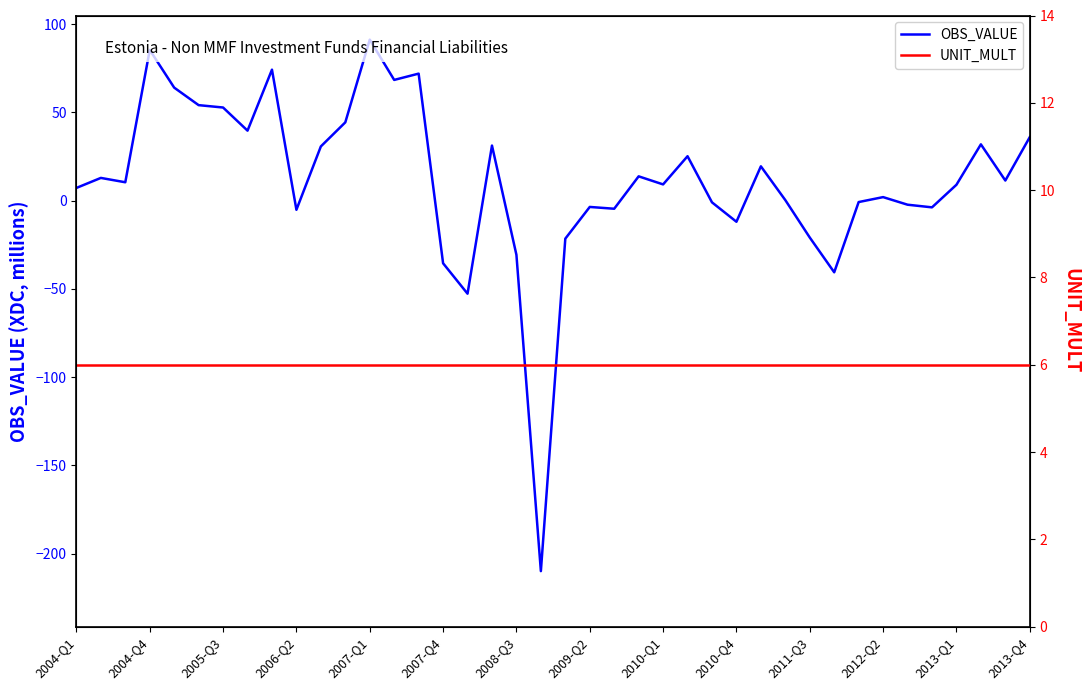

Which series ends up on top after the final intersection of OBS_VALUE and UNIT_MULT?

OBS_VALUE